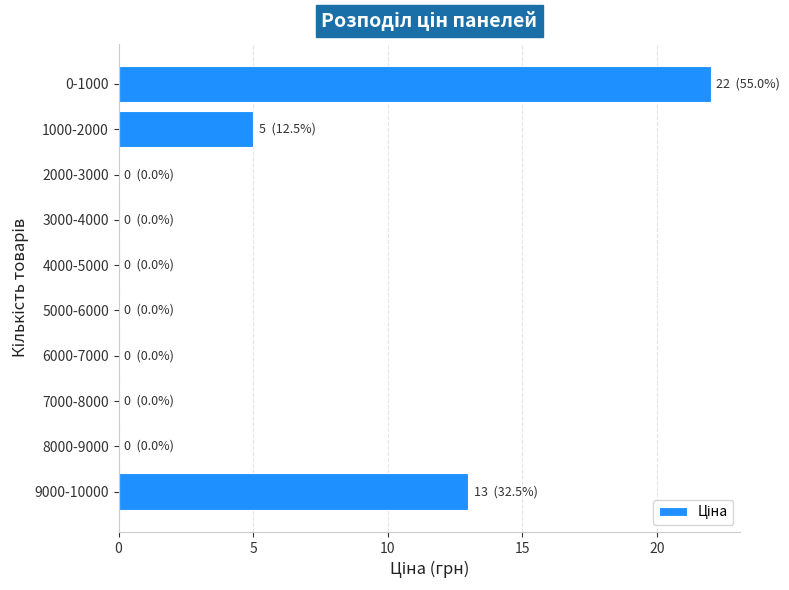

Reading bottom to top, list all the values displayed in this chart.

9000-10000=13	8000-9000=0	7000-8000=0	6000-7000=0	5000-6000=0	4000-5000=0	3000-4000=0	2000-3000=0	1000-2000=5	0-1000=22